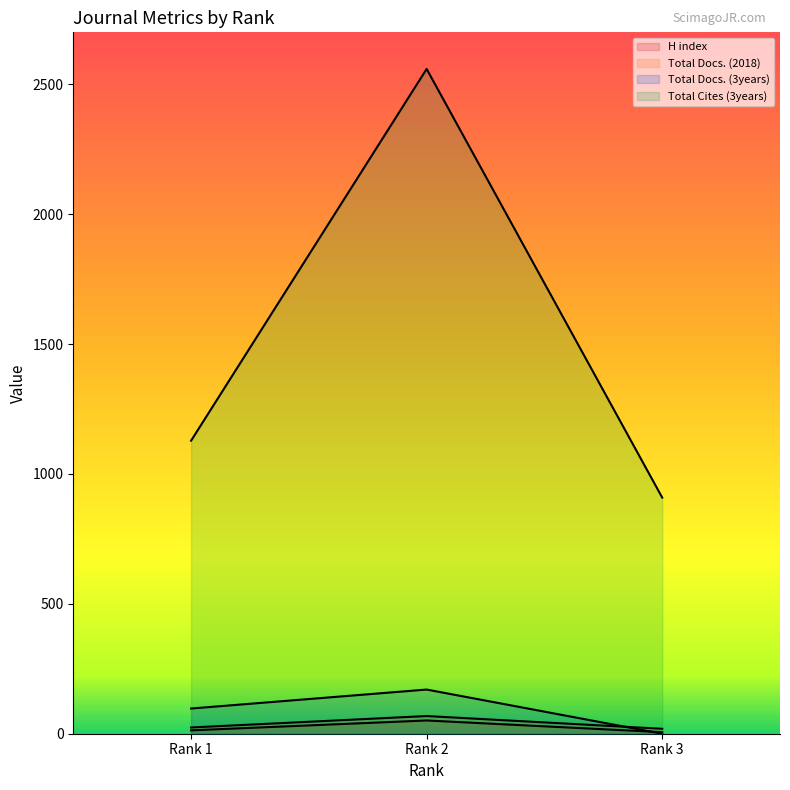

How many lines are shown in the chart?

4